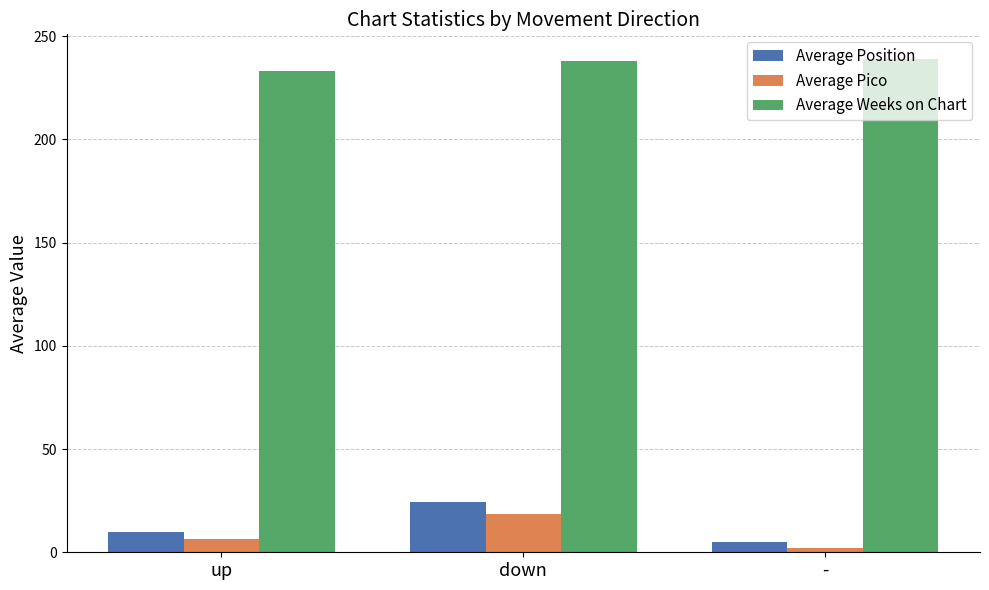

What is the sum of the Average Pico values at up and -?

8.4